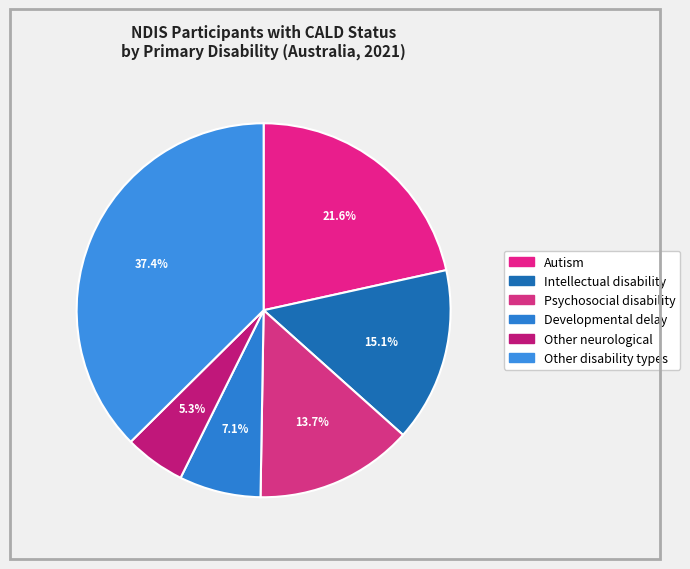

To the nearest percent, what portion does Developmental delay represent?

7%